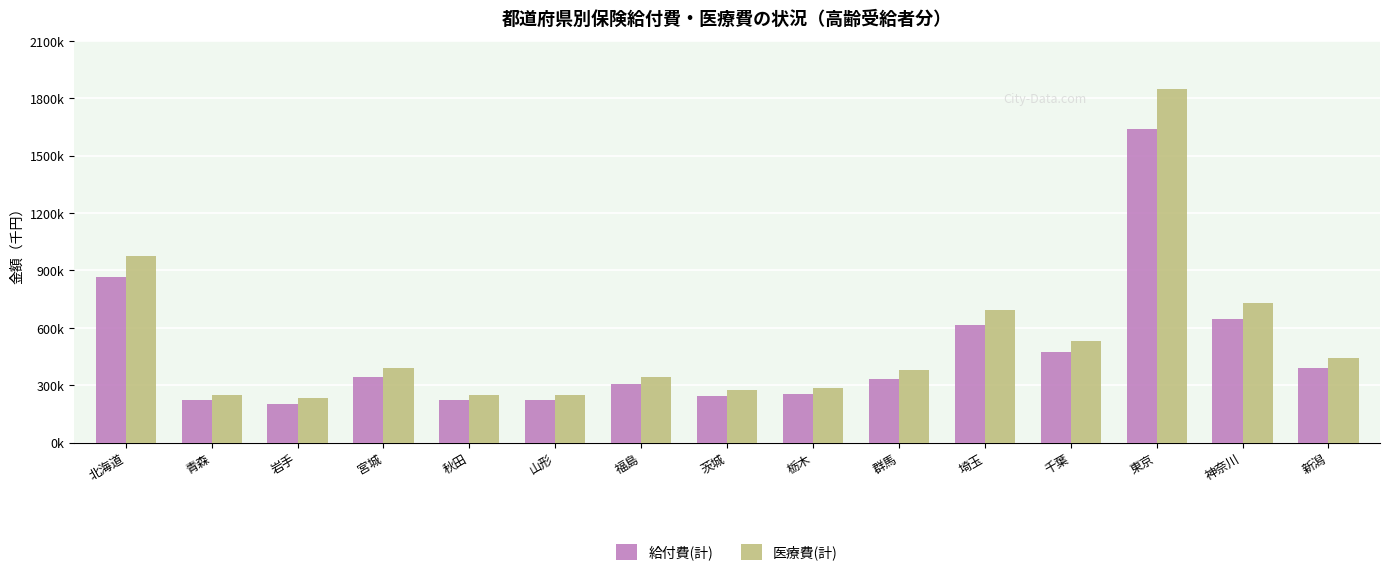

Which series has the largest range (max minus min)?

医療費(計)